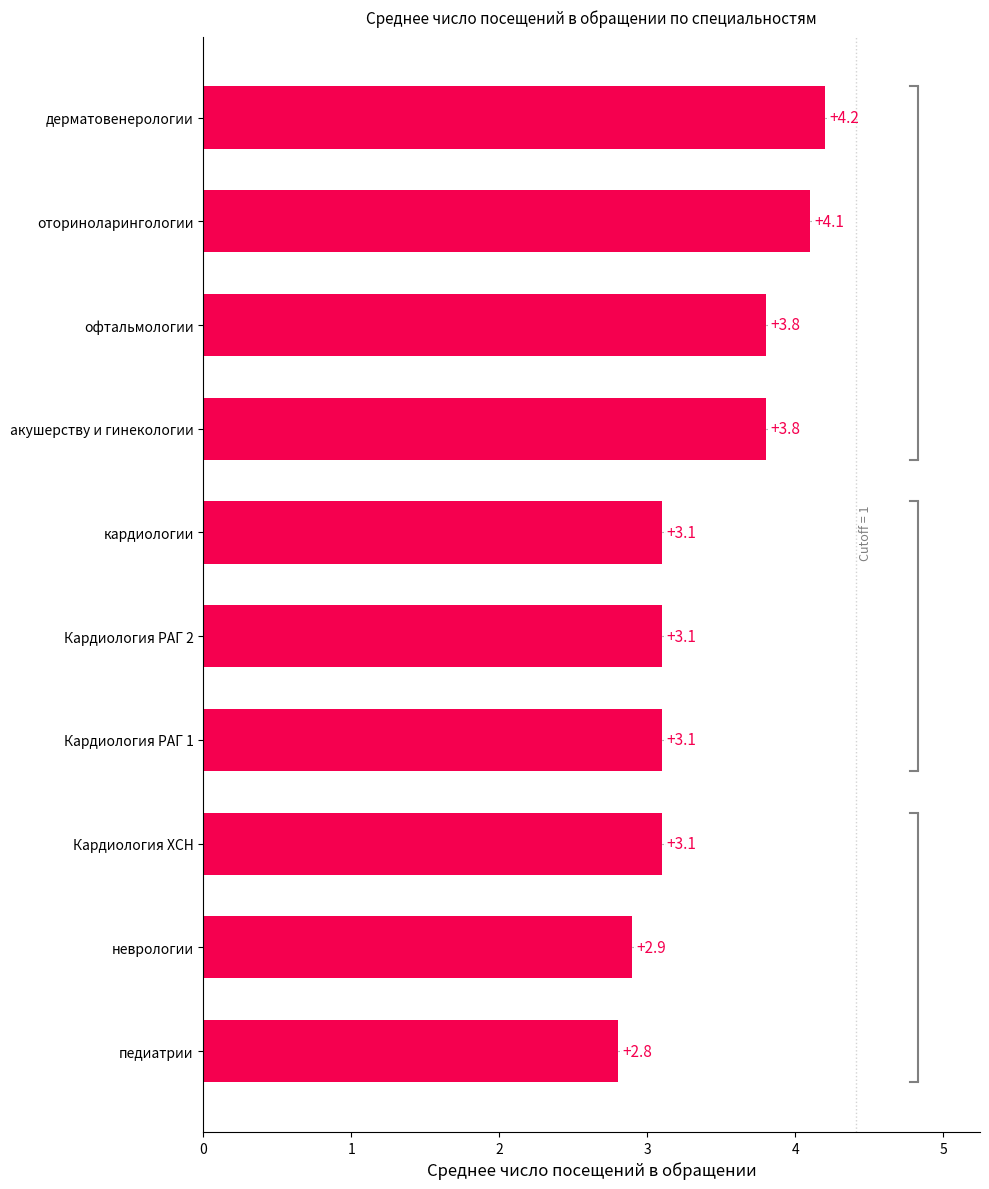

Which label corresponds to the largest value in the chart?

дерматовенерологии